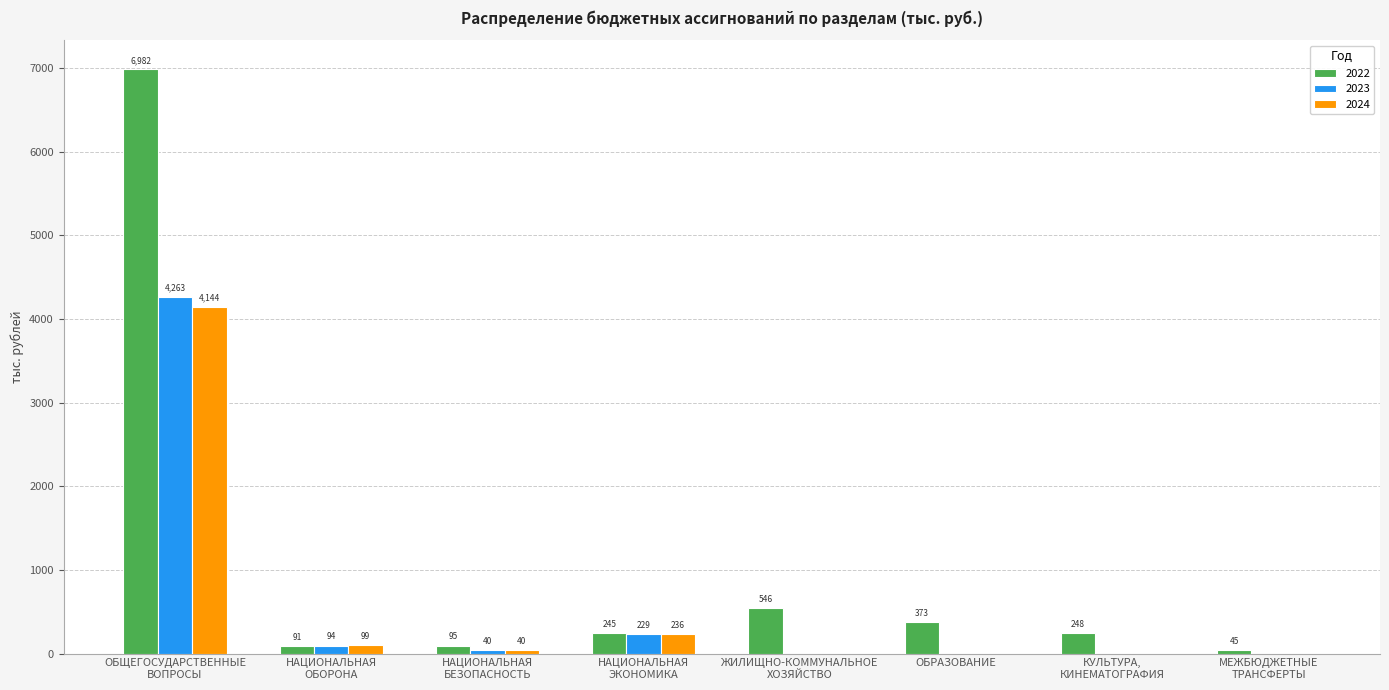

The 2024 series shows -1343.3 at ЖИЛИЩНО-КОММУНАЛЬНОЕ
ХОЗЯЙСТВО. True or false?

False